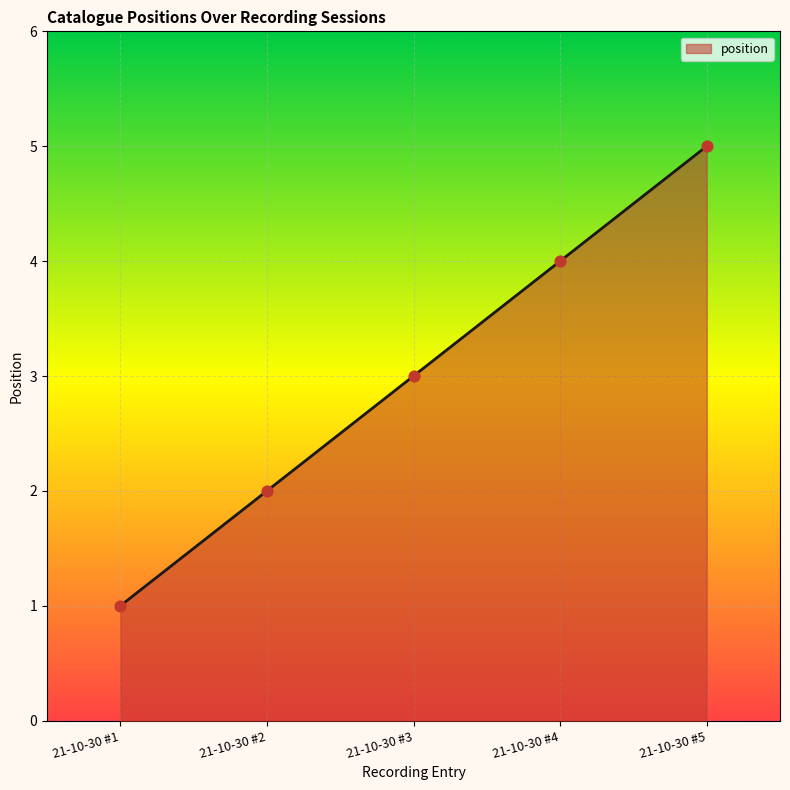

Approximately how many times larger is the value at 21-10-30 #5 compared to 21-10-30 #2?

2.5